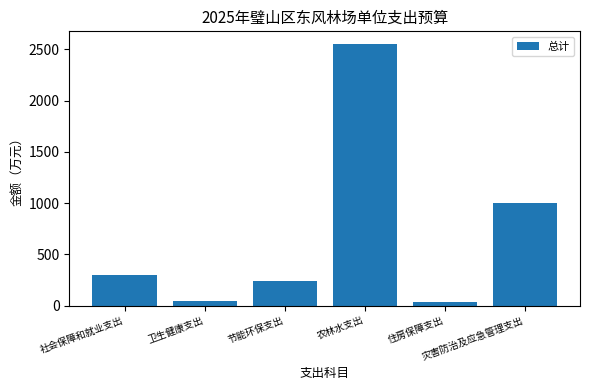

How many bars are there in total?

6